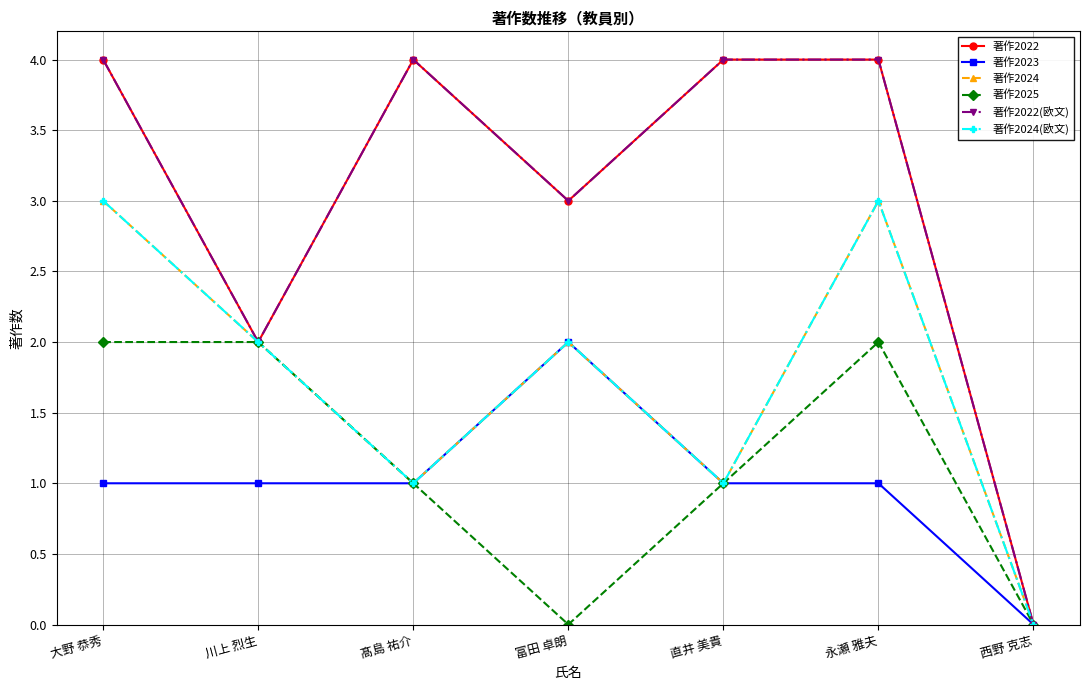

List the series in order of their peak value, lowest first.

著作2023, 著作2025, 著作2024, 著作2024(欧文), 著作2022, 著作2022(欧文)